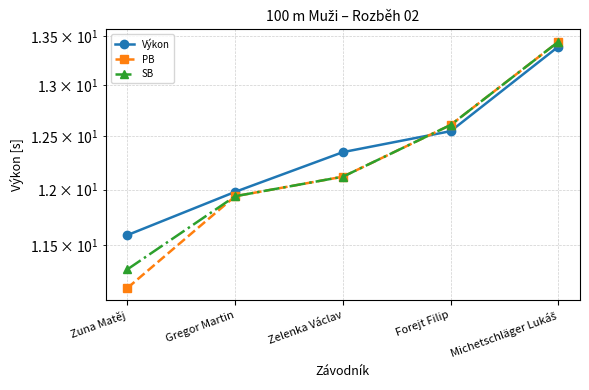

What is the difference between the maximum and minimum values in the PB series?

2.3